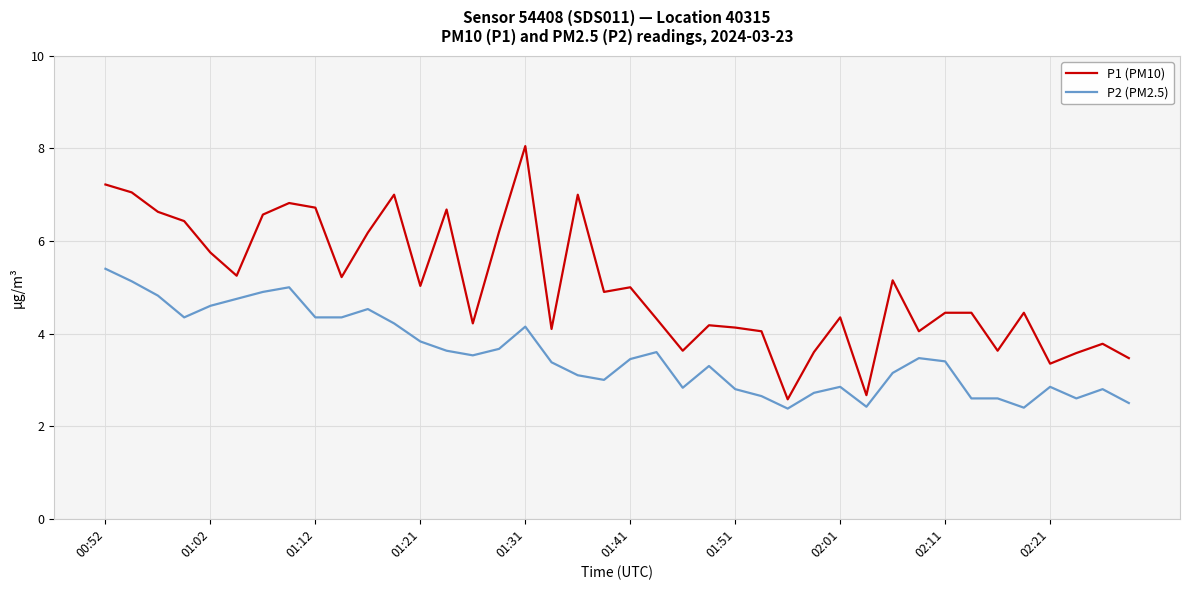

What is the maximum value for P1 (PM10)?

8.1